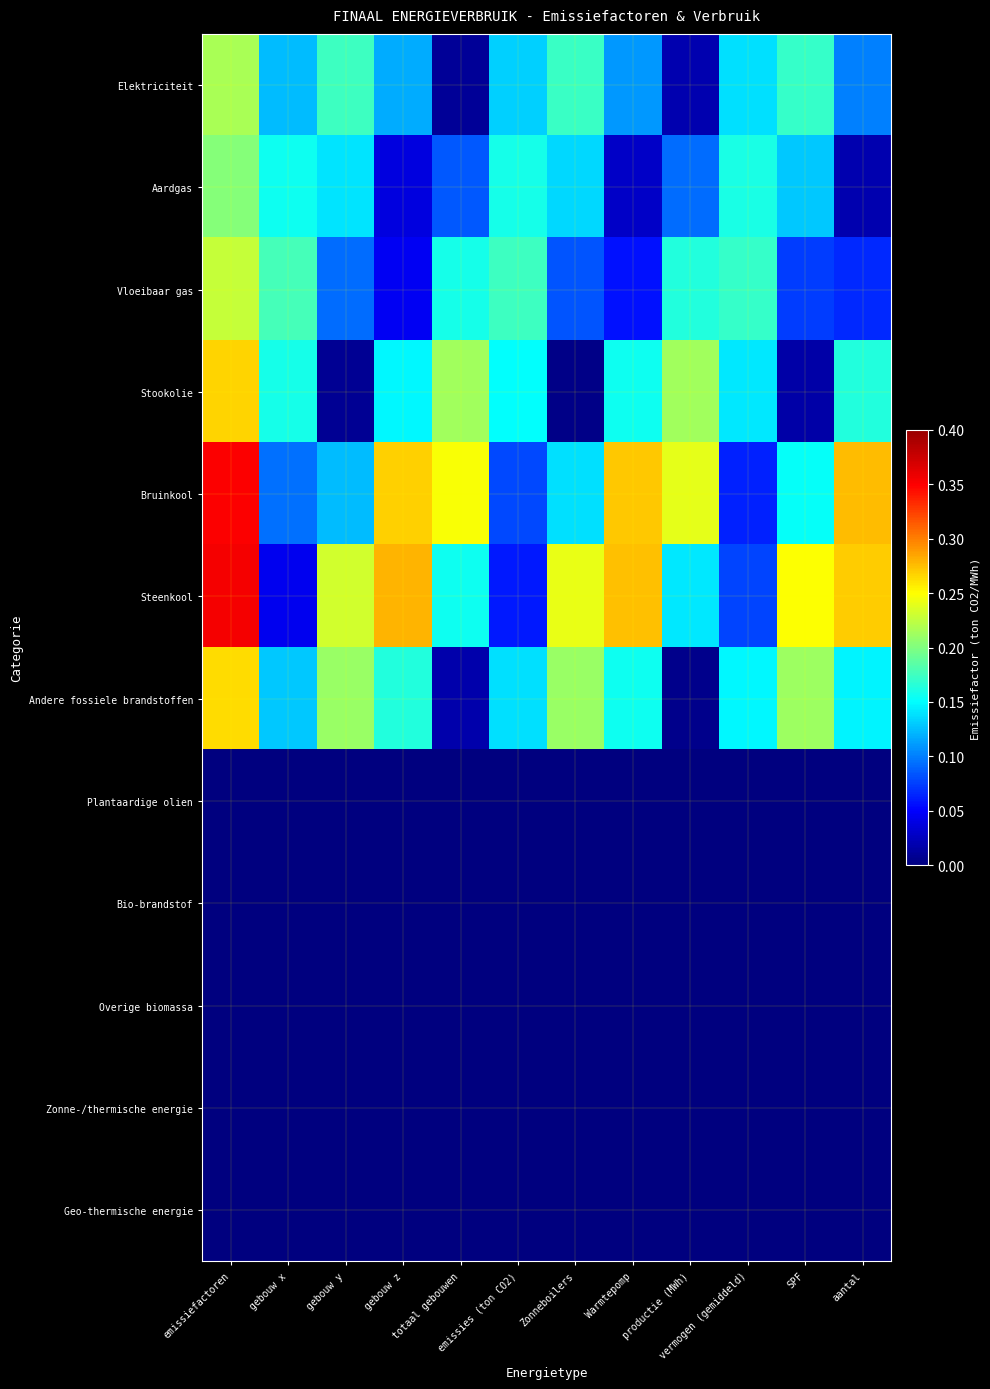

Which series has the widest spread of values?

Steenkool